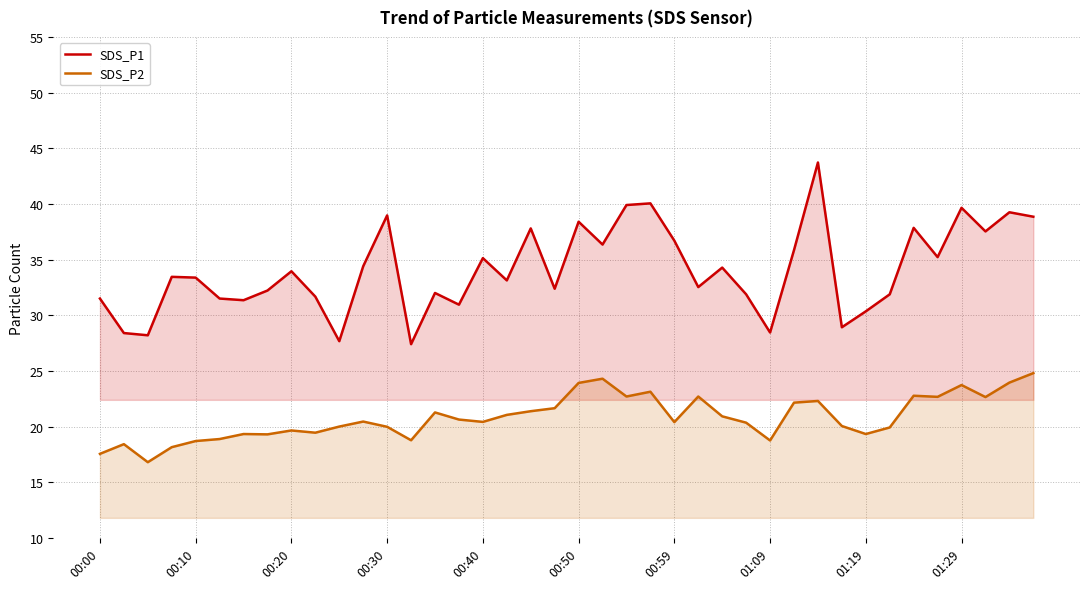

Rank the series by their average value, from lowest to highest.

SDS_P2, SDS_P1